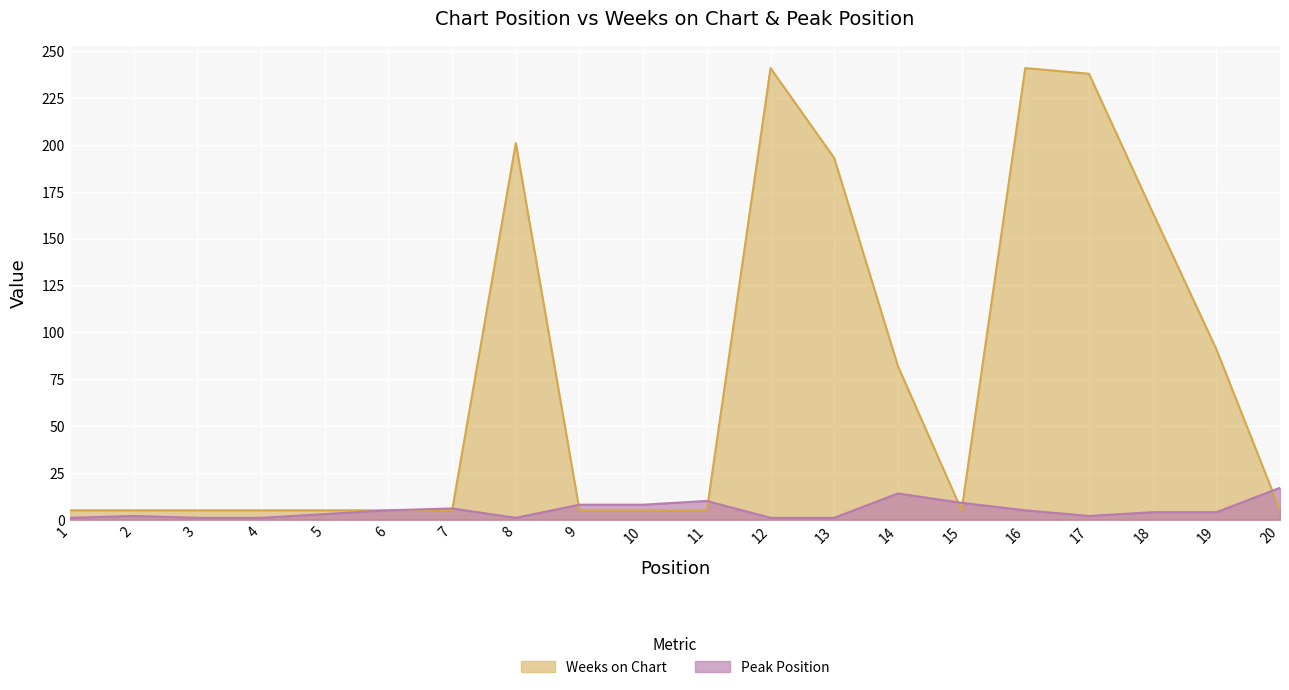

Reading left to right, extract all data points from this chart.

Weeks on Chart: 5	5	5	5	5	5	5	201	5	5	5	241	193	82	5	241	238	164	91	5
Peak Position: 1	2	1	1	3	5	6	1	8	8	10	1	1	14	9	5	2	4	4	17